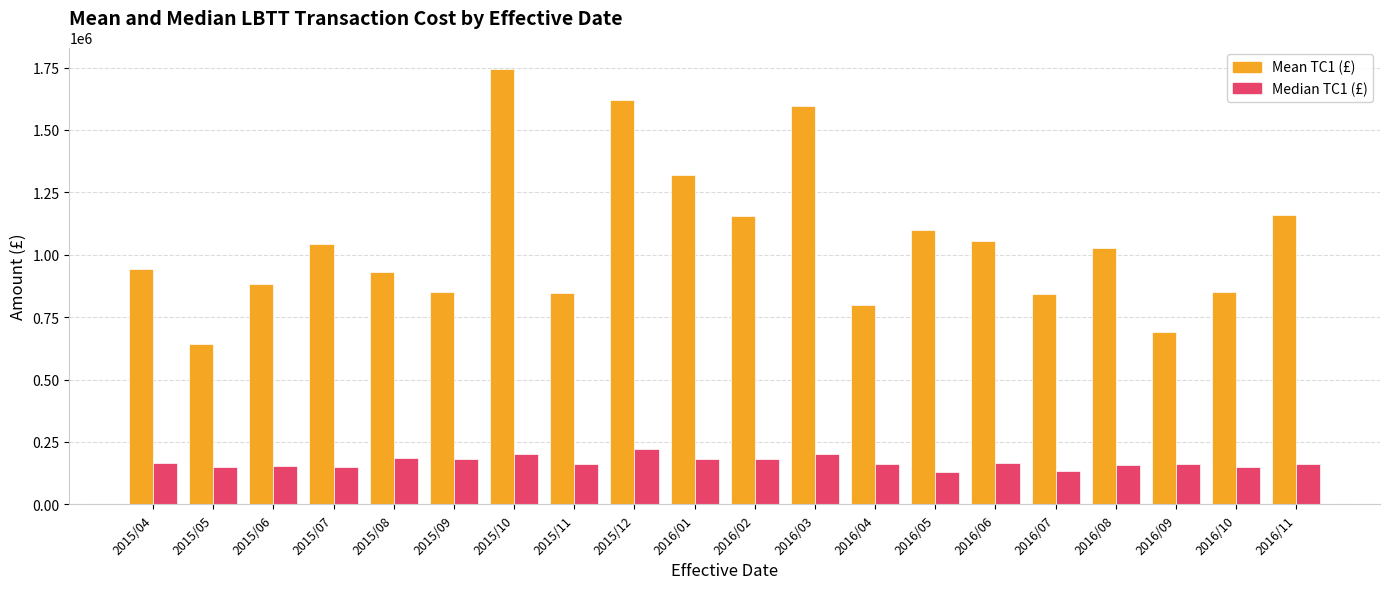

What is the difference between the Mean TC1 (£) values at 2015/05 and 2015/07?

398000